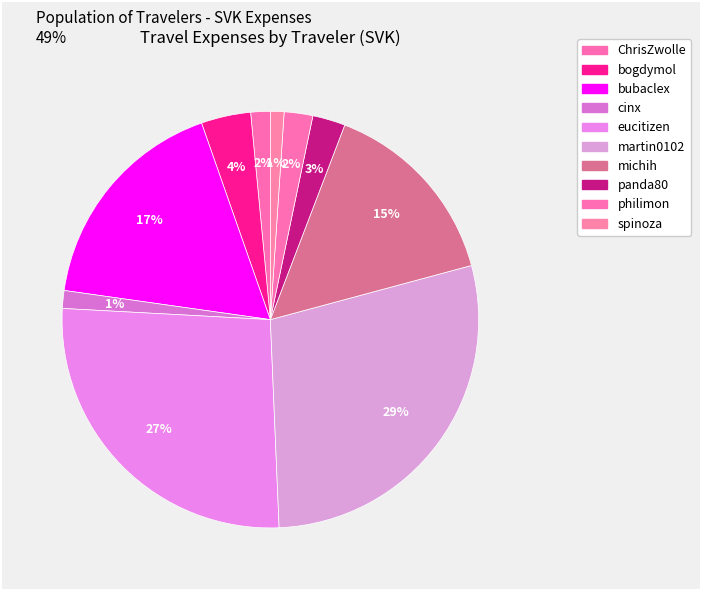

Is michih the majority of the pie?

No